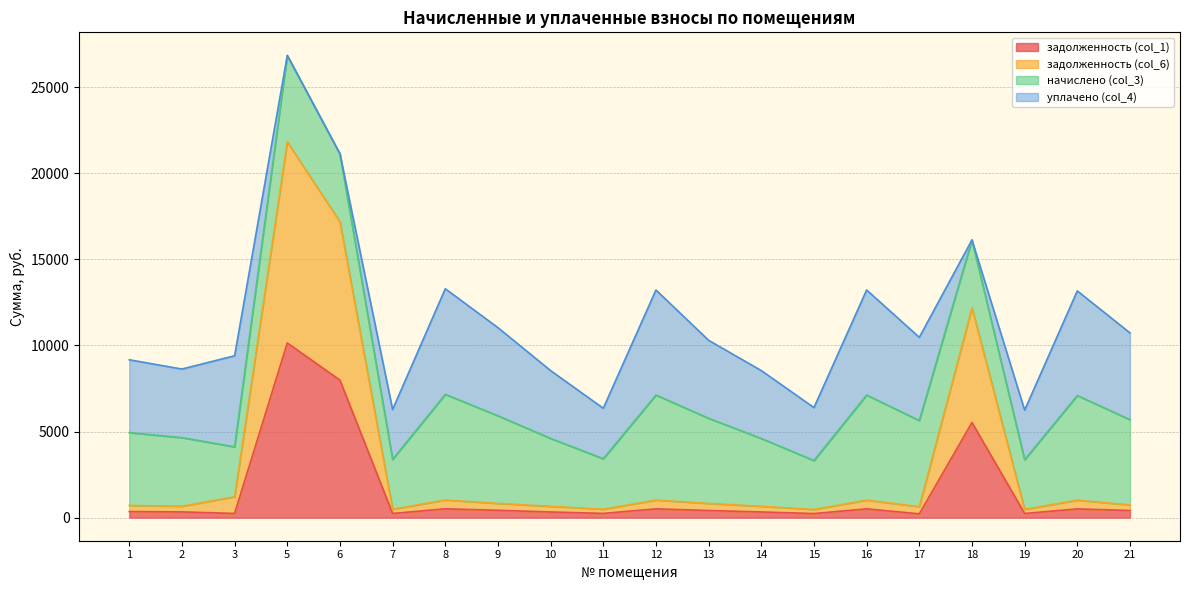

What is the sum of all задолженность (col_1) values?

29700.7